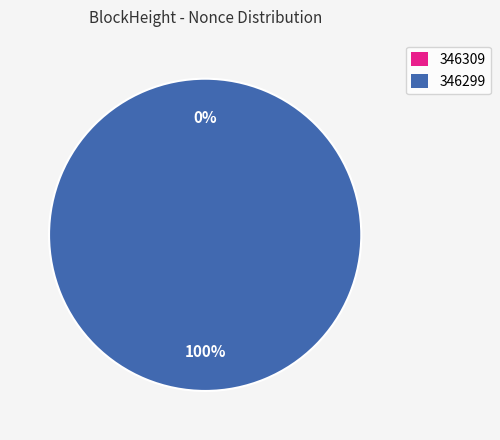

Rank the categories by value from highest to lowest.

346299, 346309